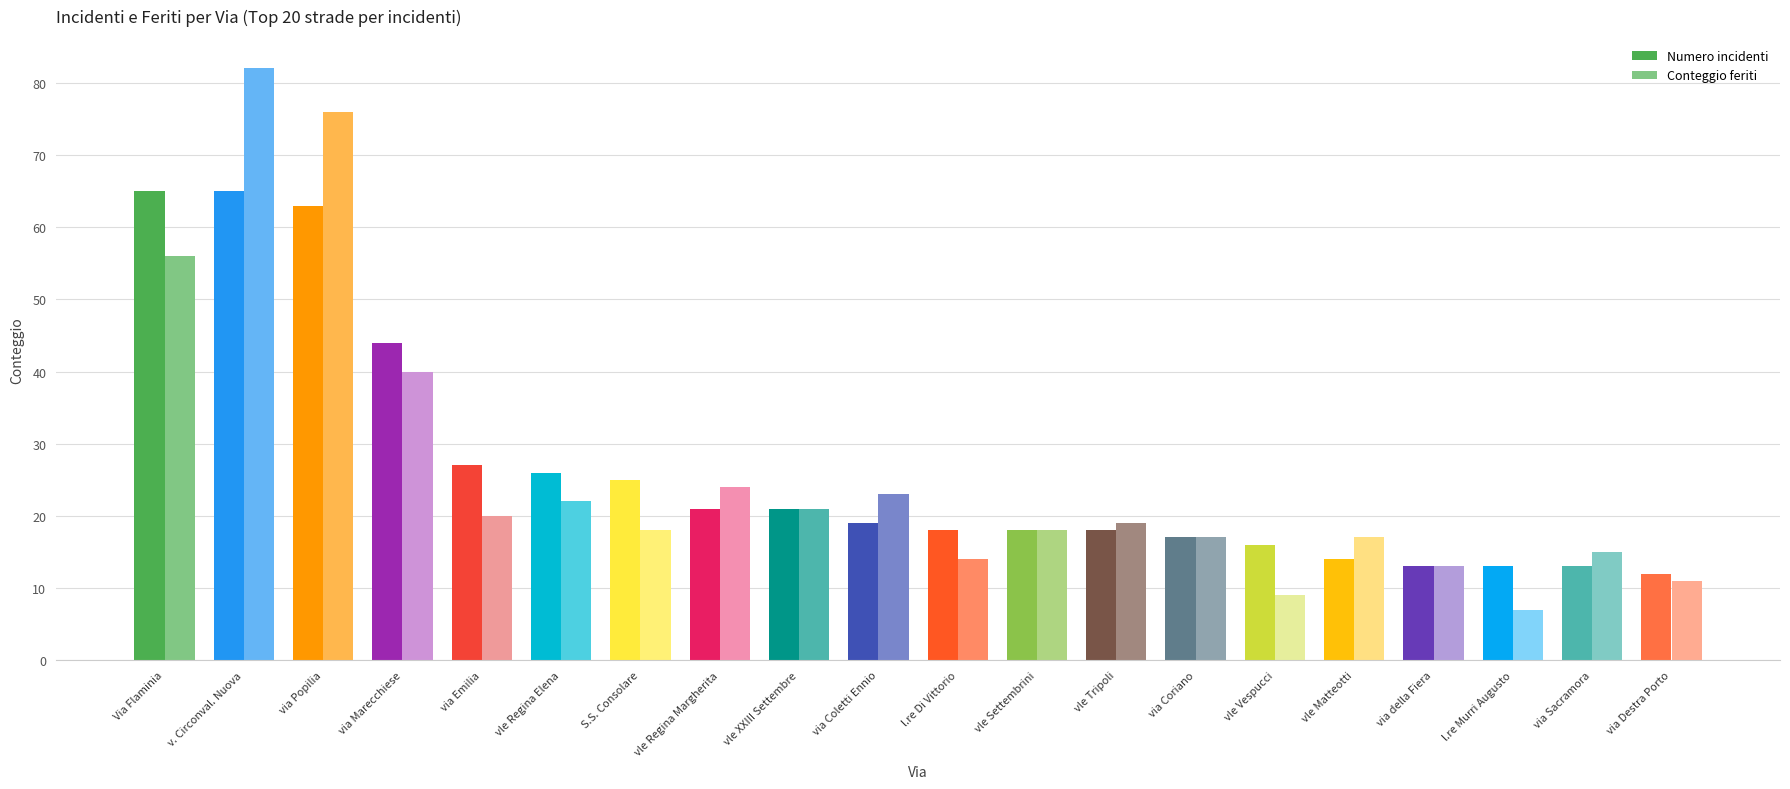

How many groups of bars are there?

20